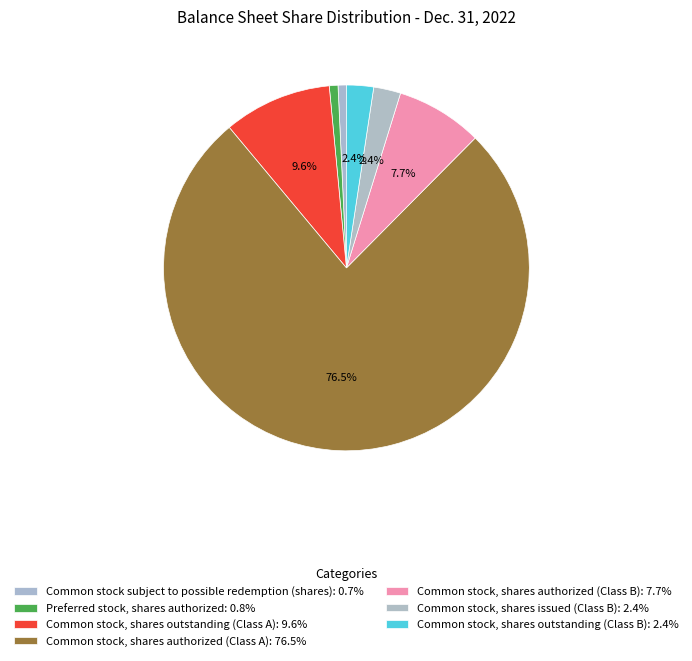

Count the number of slices in the pie.

7